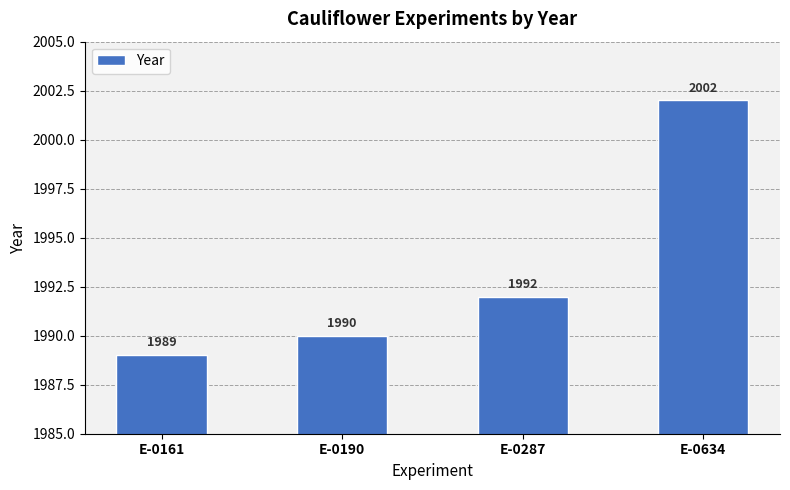

Reading left to right, extract all data points from this chart.

E-0161=1989	E-0190=1990	E-0287=1992	E-0634=2002